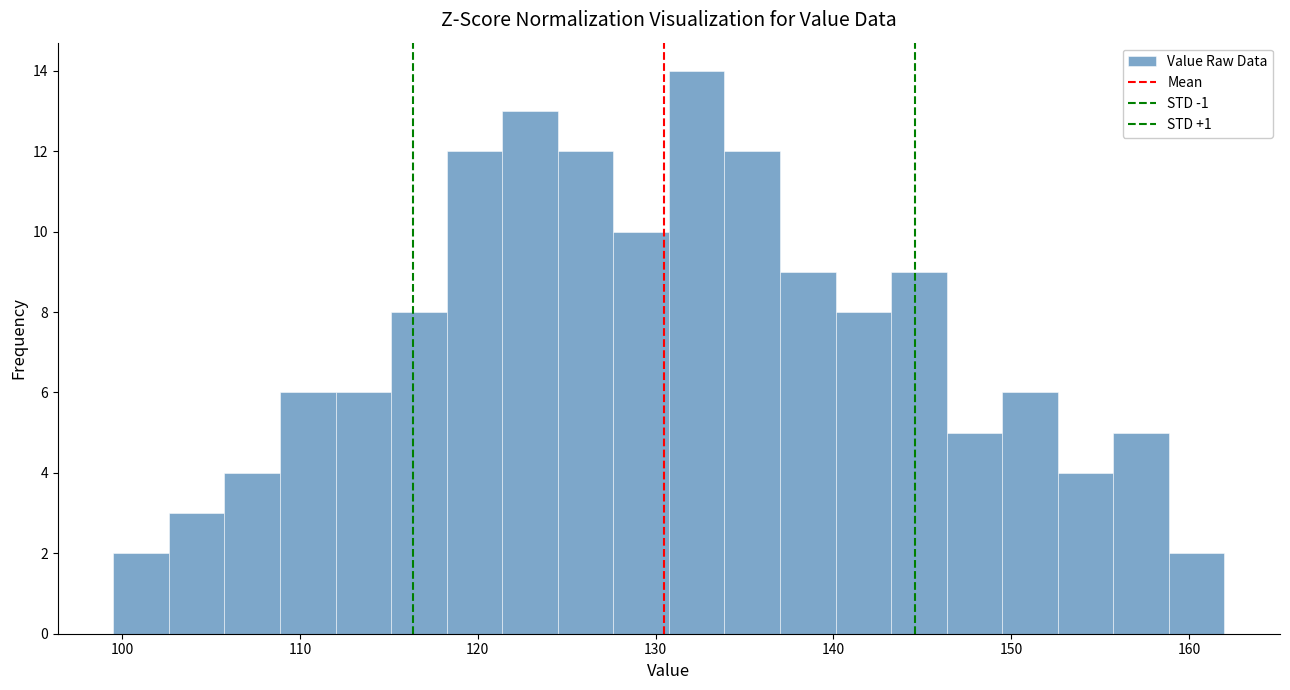

Read against the x-axis, roughly where is the centre of the tallest bar?

132